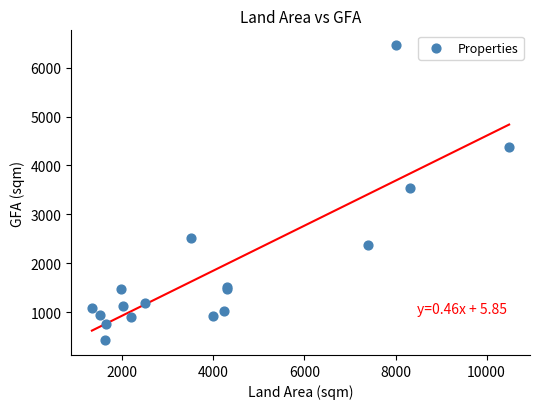

What Y value in the scatter plot is closest to 3443?

3531.7